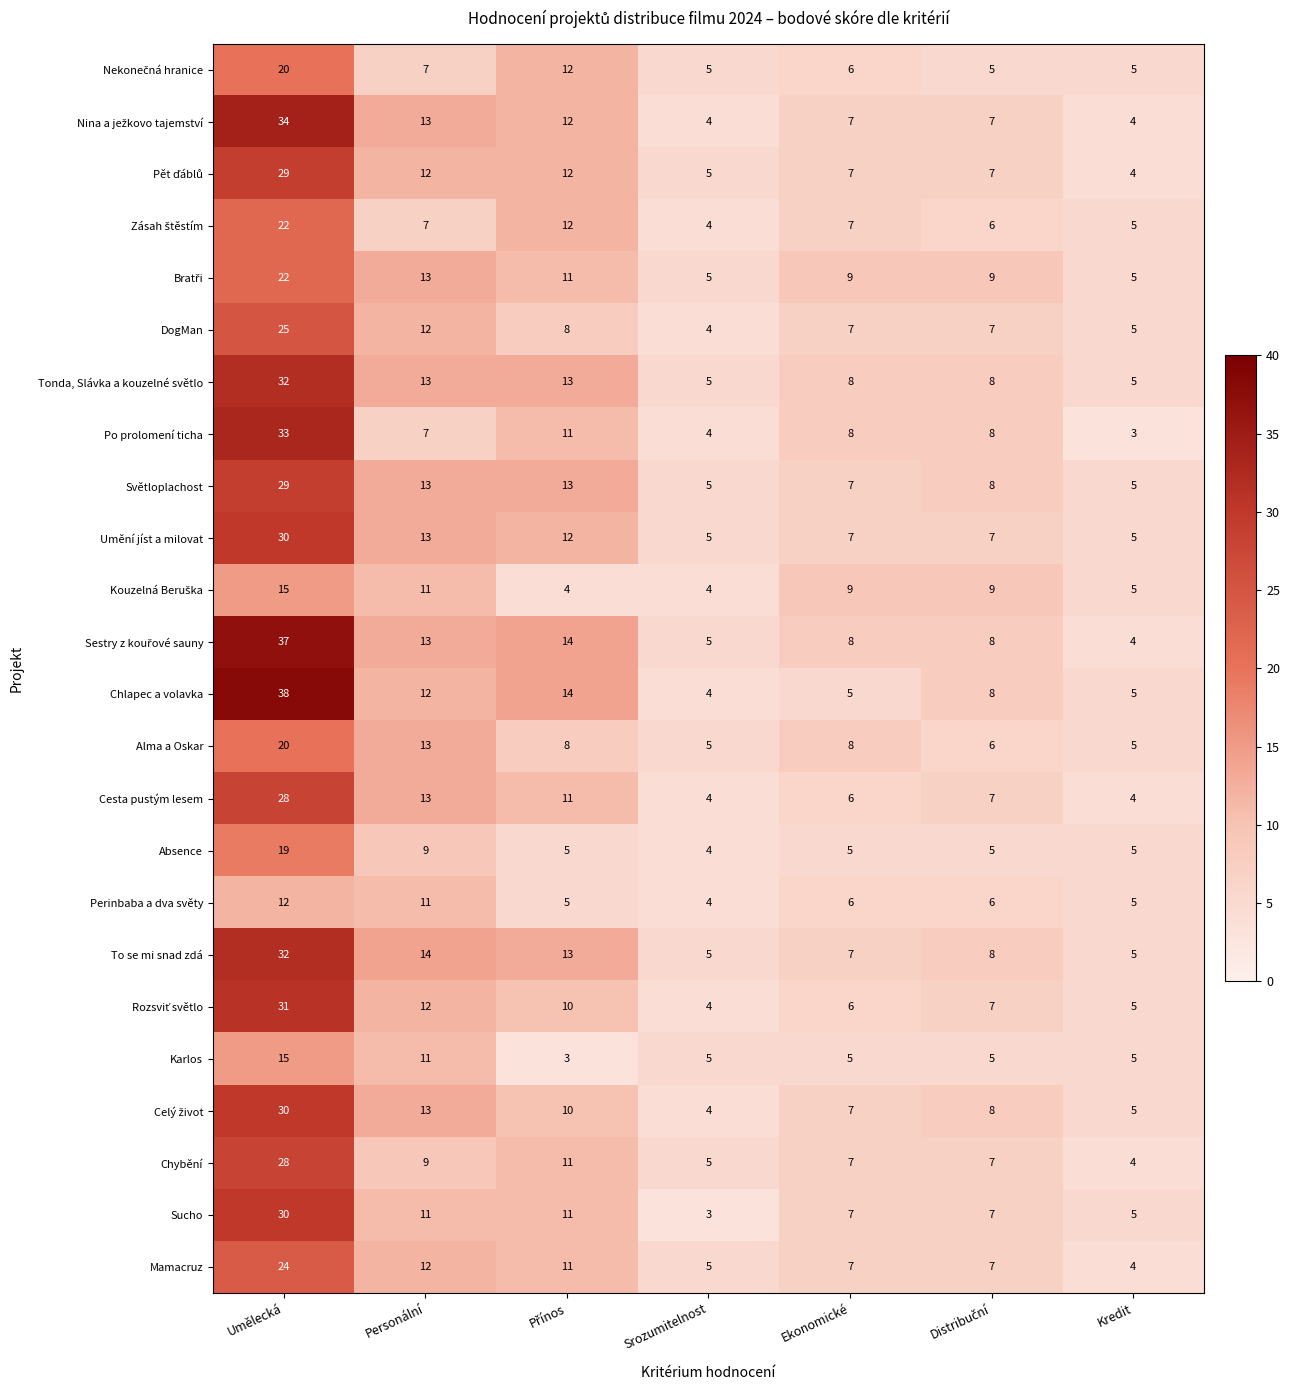

What is the difference between the maximum and minimum values in the Umění jíst a milovat series?

25